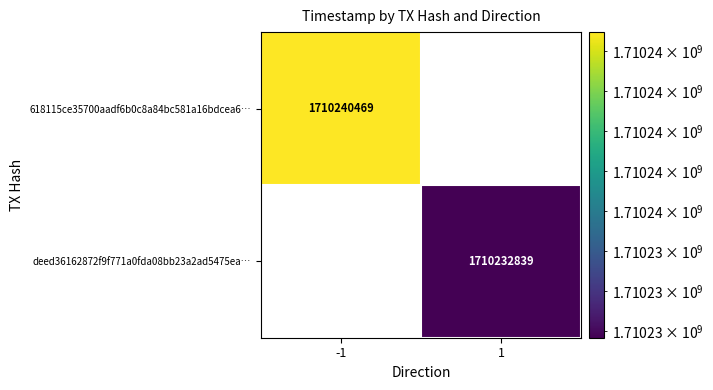

The value of deed36162872f9f771a0fda08bb23a2ad5475ea… at 1 is 2507505229. True or false?

False